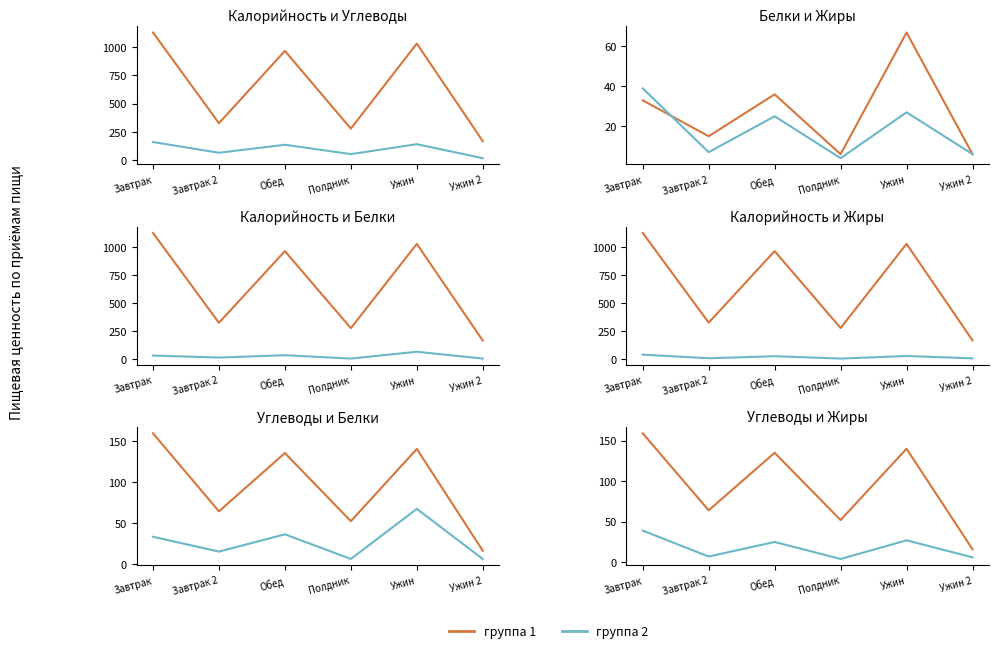

Is it true that Калорийность equals 1130 at Завтрак?

True